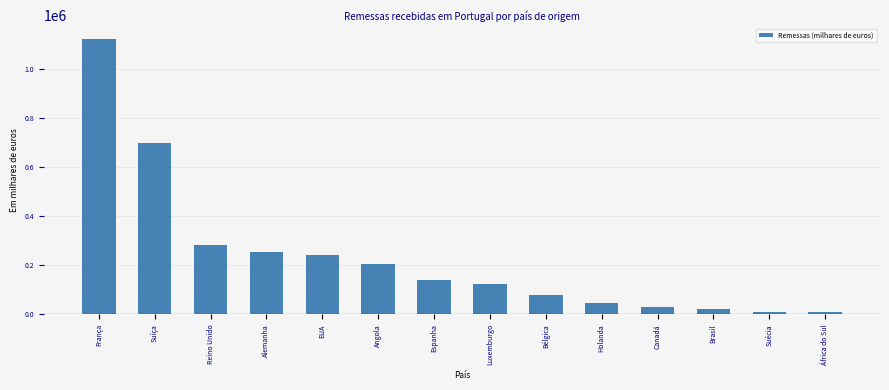

Is it true that the value at Reino Unido is 165257?

False